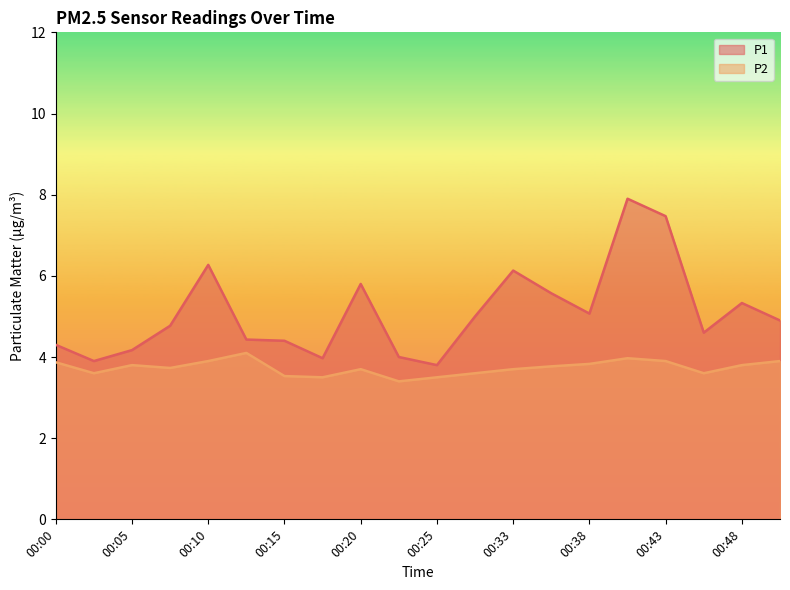

Rank the categories by P2 value from lowest to highest.

00:23, 00:18, 00:25, 00:15, 00:02, 00:28, 00:46, 00:20, 00:33, 00:07, 00:35, 00:05, 00:48, 00:38, 00:00, 00:10, 00:43, 00:51, 00:40, 00:12